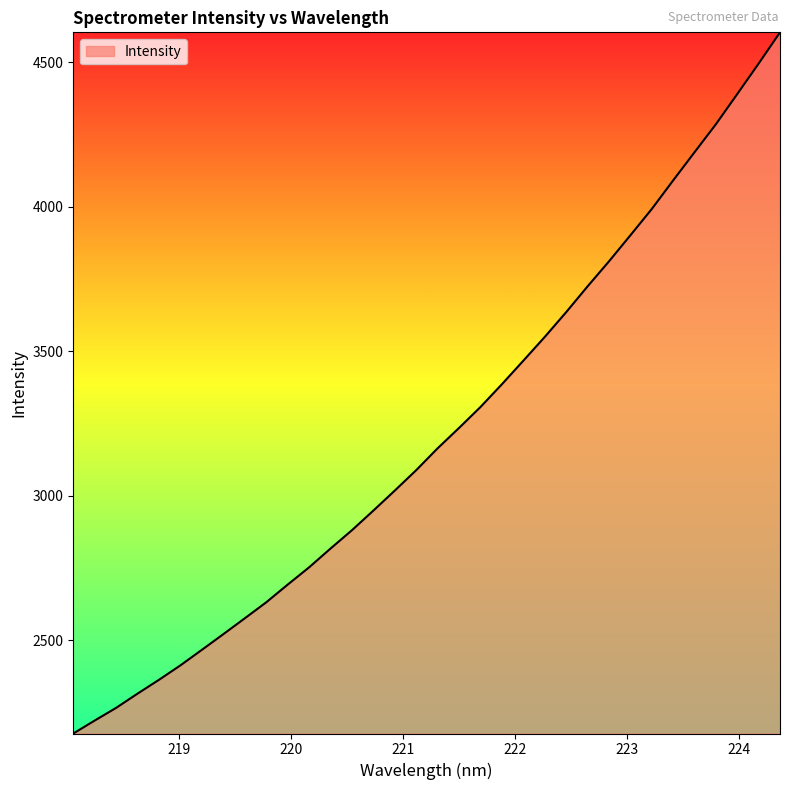

What is the minimum value shown in the chart?

2177.6